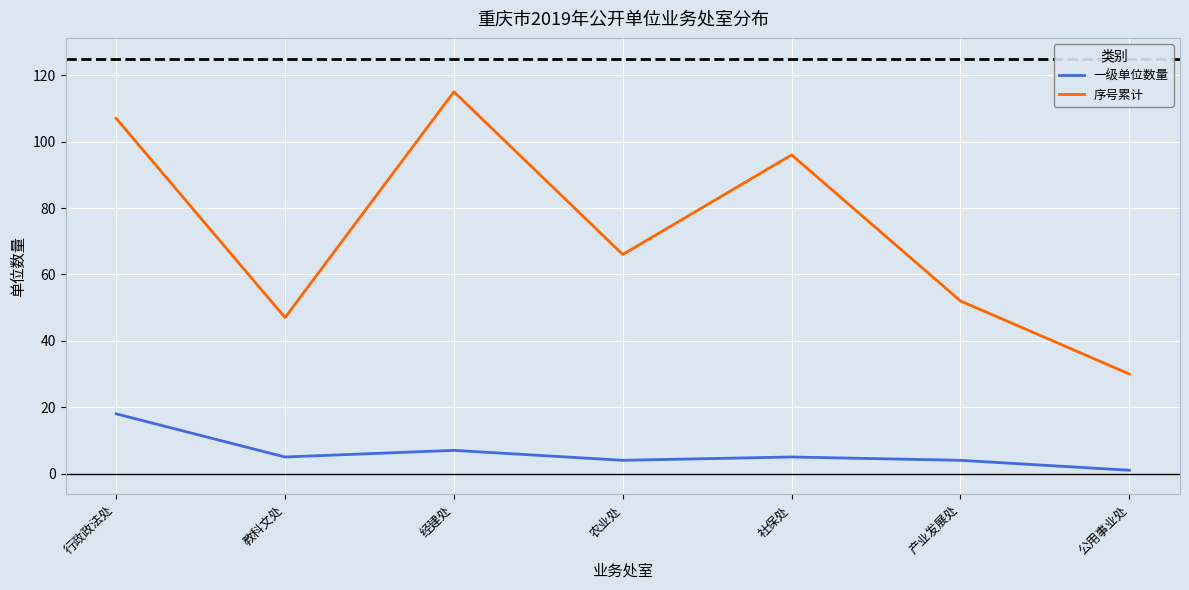

What is the average value of the 序号累计 series?

73